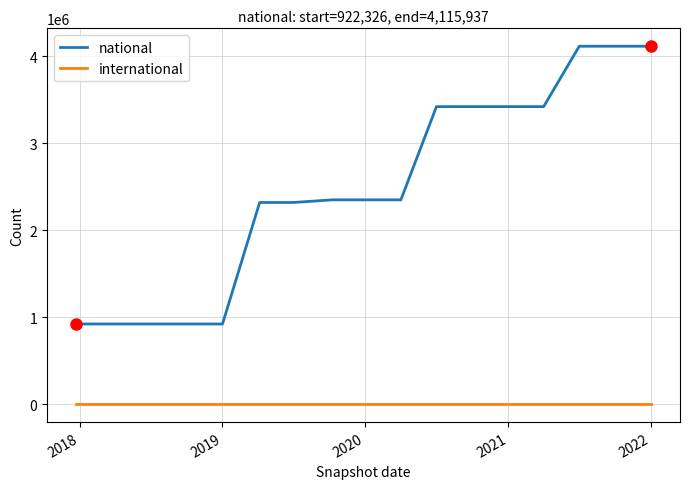

Rank the series by their average value, from highest to lowest.

national, international